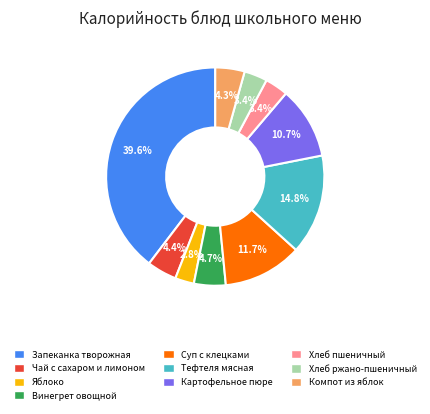

Does any single category account for the majority?

No